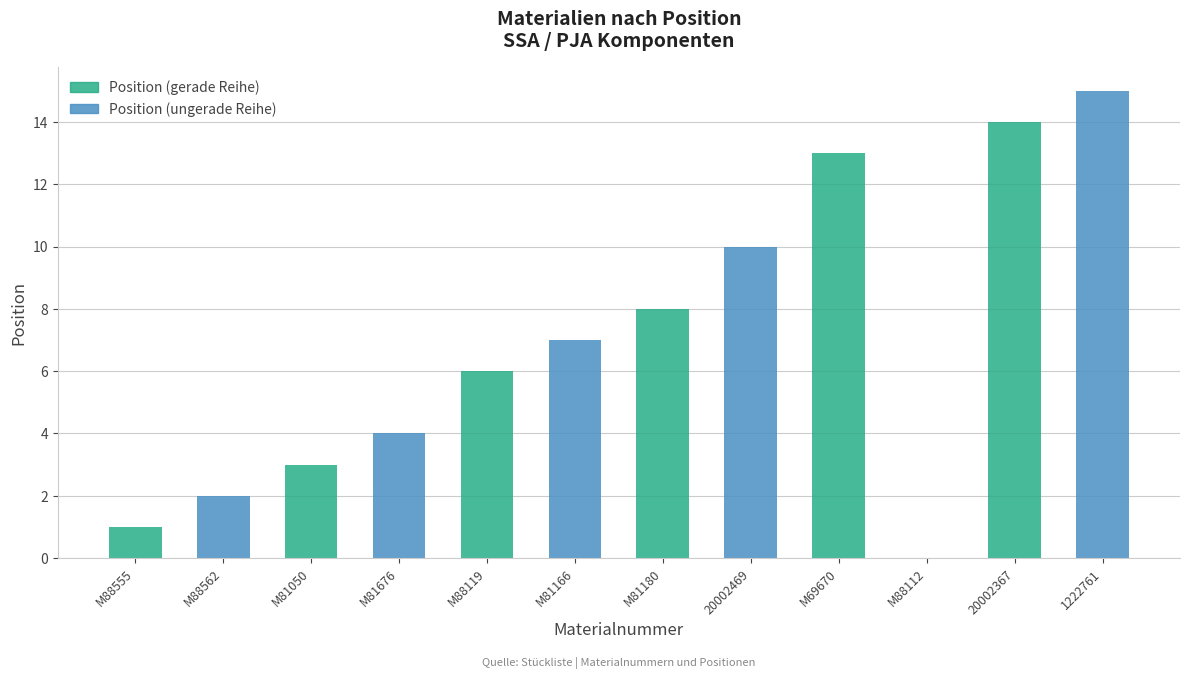

Reading left to right, what are all the values shown in this chart?

M88555=1	M88562=2	M81050=3	M81676=4	M88119=6	M81166=7	M81180=8	20002469=10	M69670=13	M88112=0	20002367=14	1222761=15